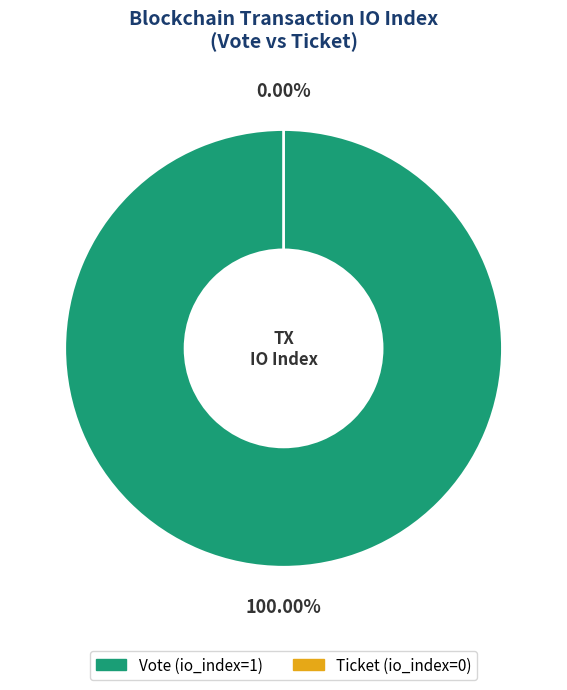

Is it true that Vote (io_index=1) is 88% of the pie?

False